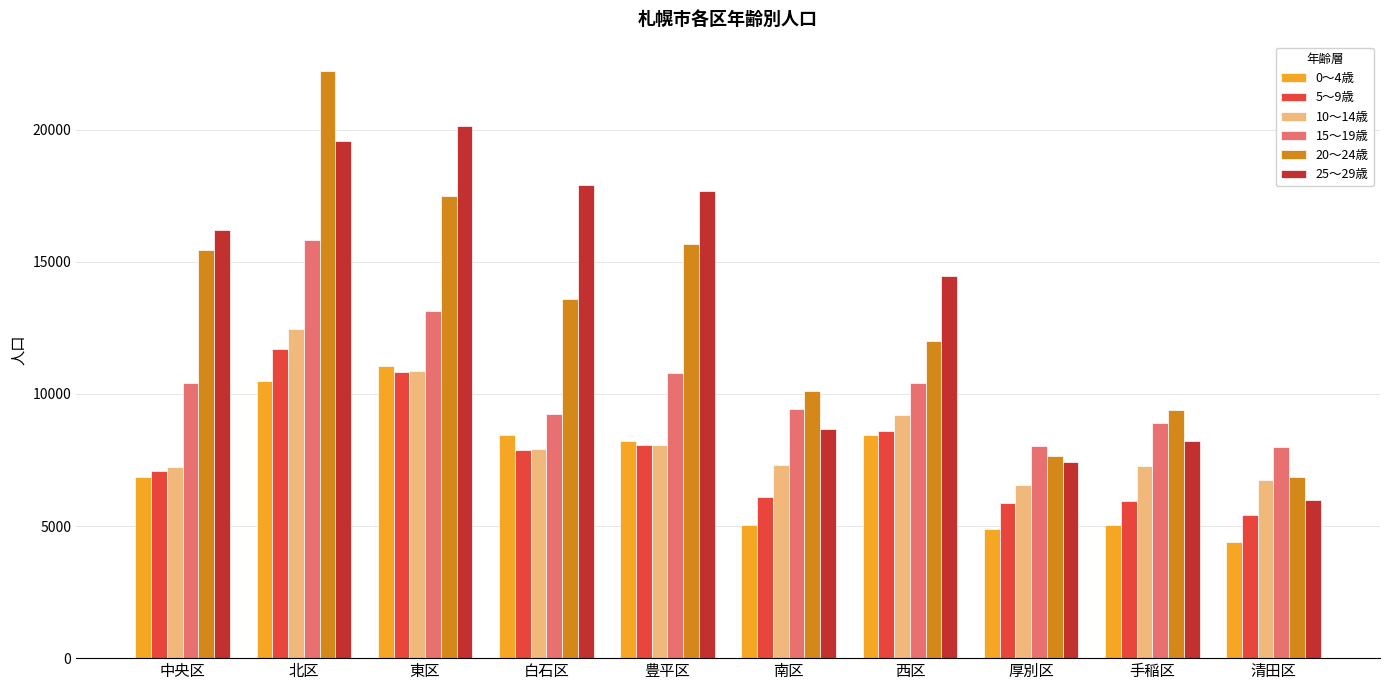

Does the chart contain any negative values?

No